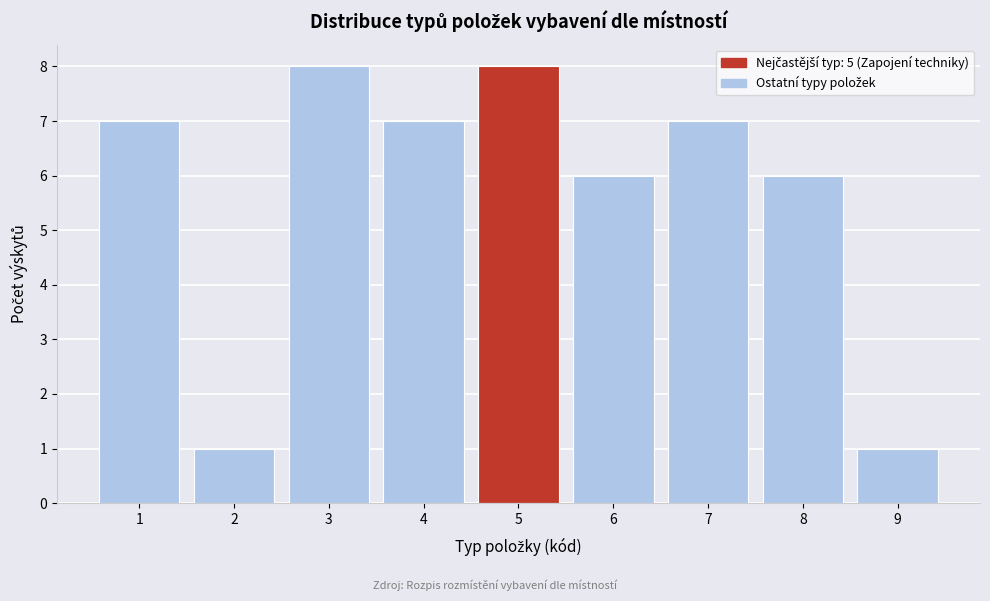

What is the height of the bar covering 6.5 to 7.5 on the x-axis? The values are not printed on the chart, so give them approximately, as read against the axis.

7